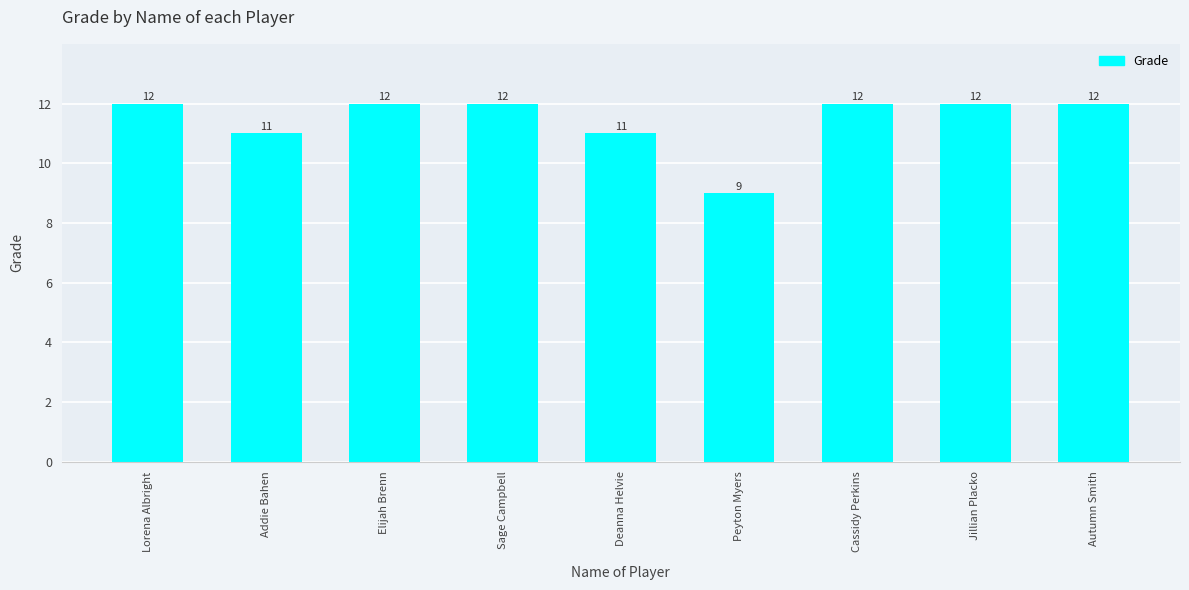

At which category does the chart reach its minimum across all series?

Peyton Myers